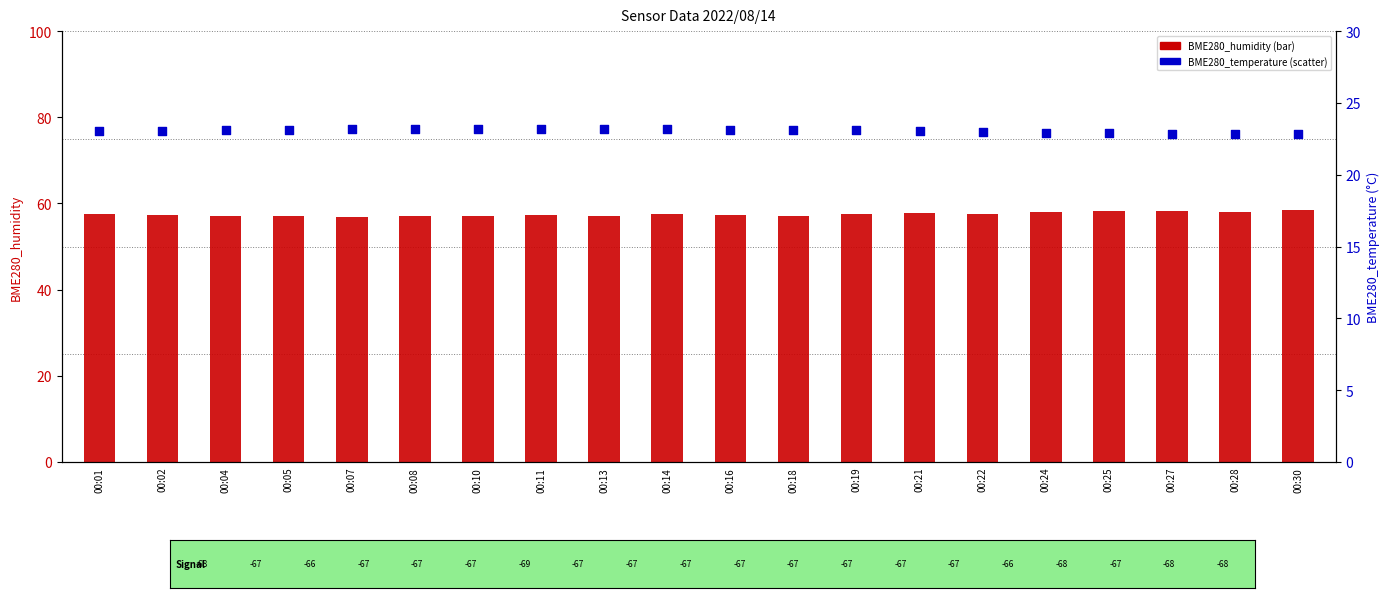

At how many categories does at least one series exceed 57?

18